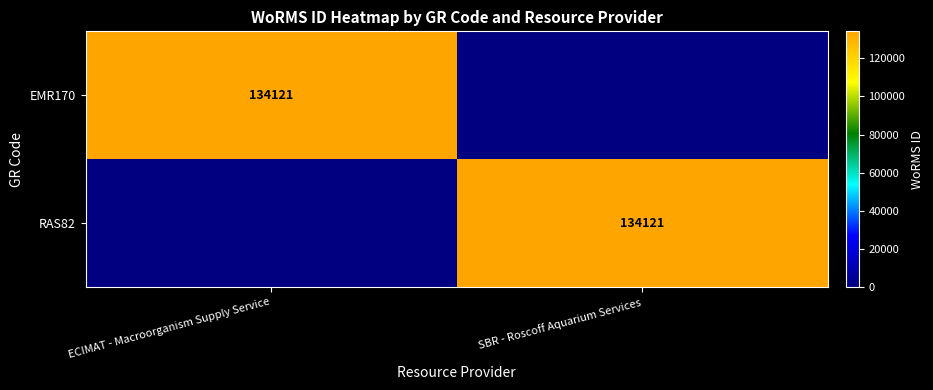

The EMR170 series shows 134121 at ECIMAT - Macroorganism Supply Service. True or false?

True